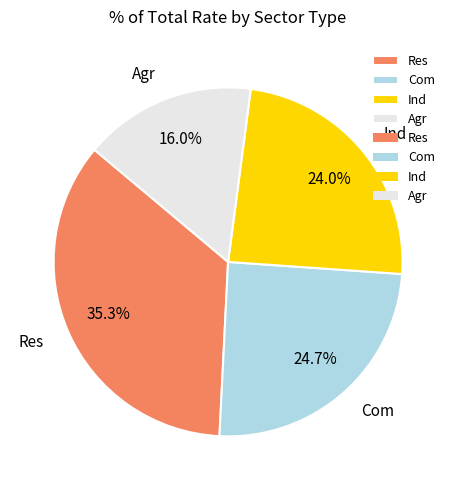

Which slice is the largest?

Res